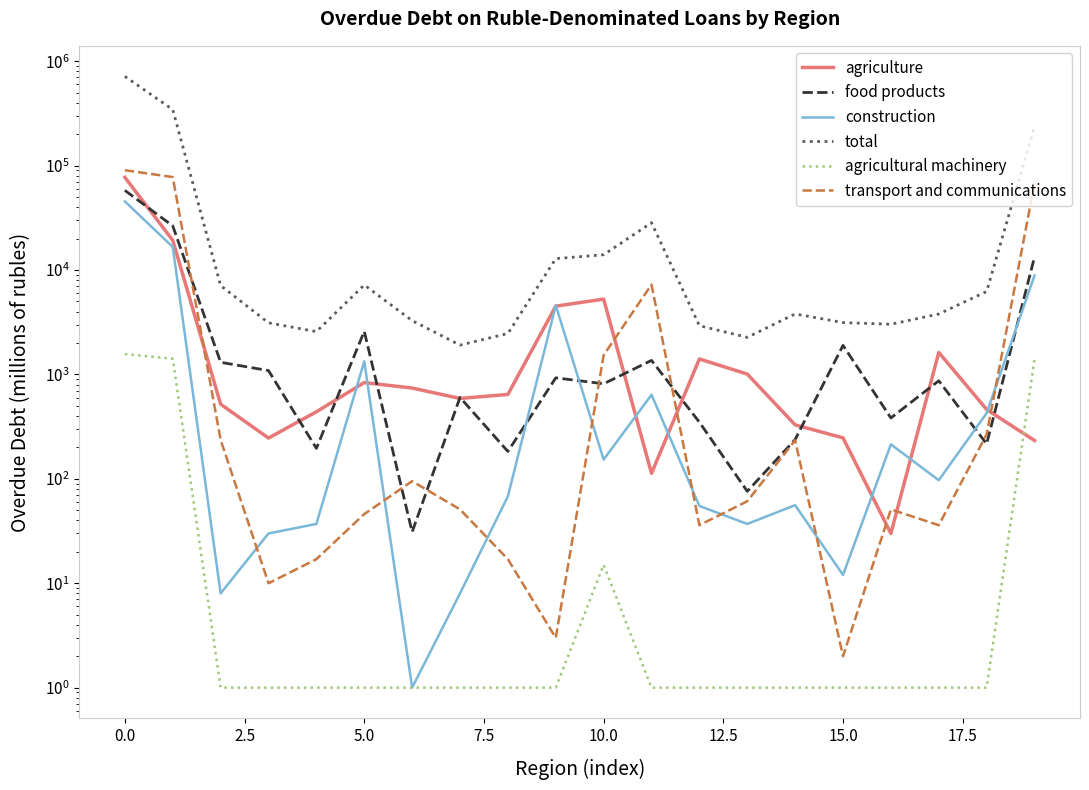

At how many categories does at least one series exceed 291769?

2